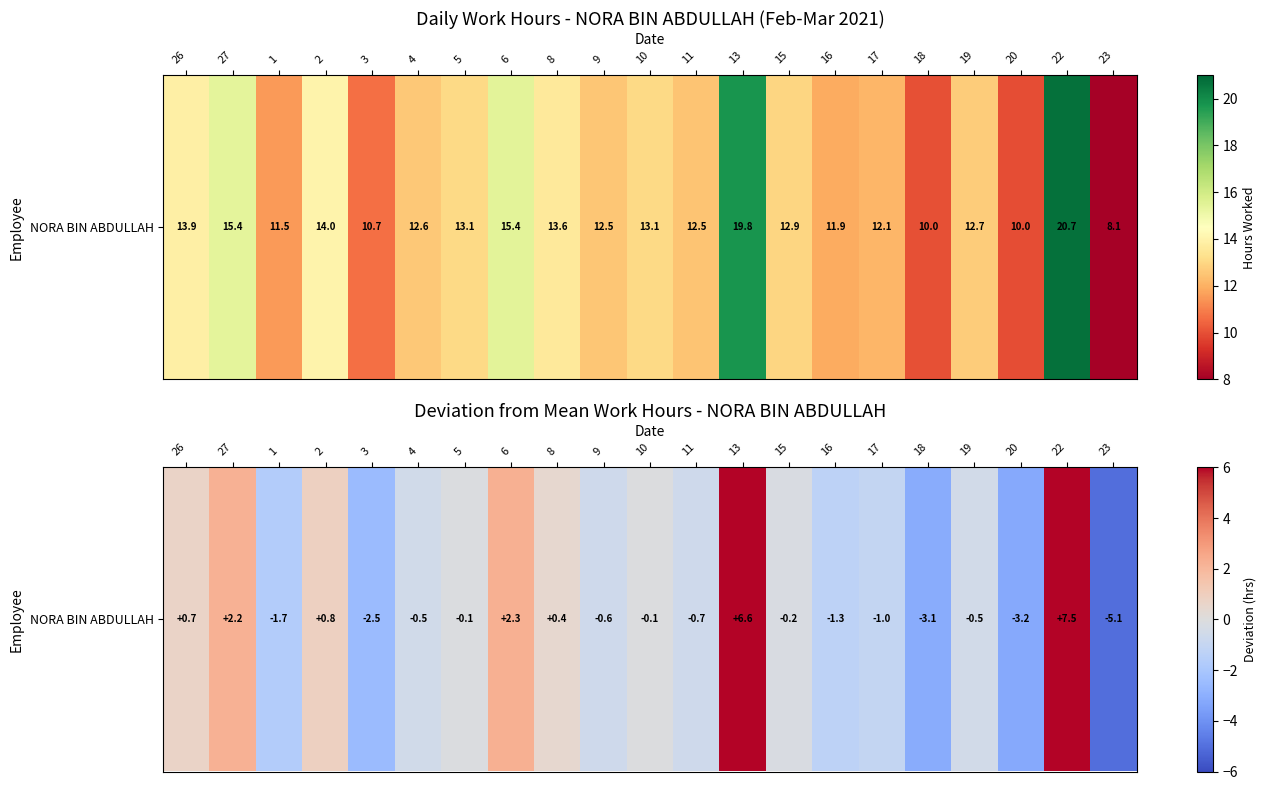

Which category has the lowest value across all series?

23